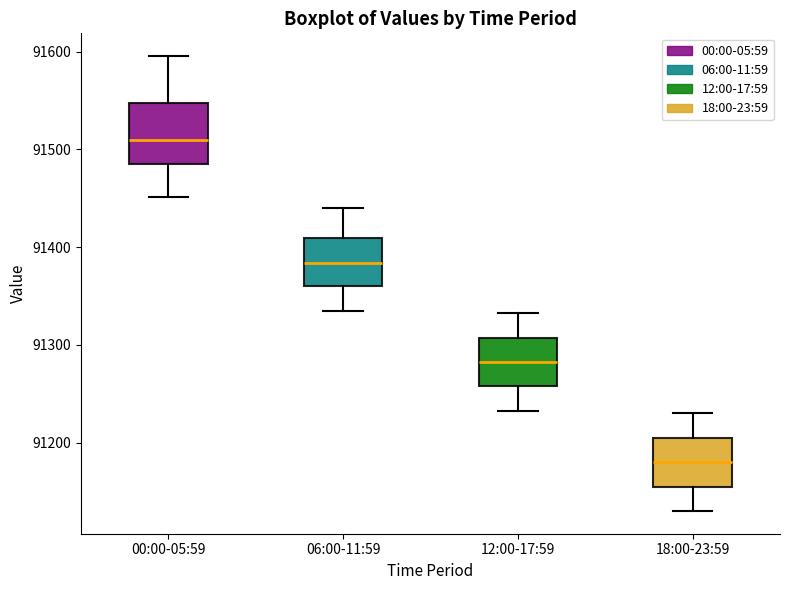

Reading left to right, transcribe this box plot: for each box, give where its median line is, the range the box spans, and where its two whiskers end, as read against the y-axis. The values are not printed on the chart, so give them approximately, as read against the axis.

00:00-05:59: median 91510, box 91490 to 91550, whiskers 91450 to 91600
06:00-11:59: median 91380, box 91360 to 91410, whiskers 91340 to 91440
12:00-17:59: median 91280, box 91260 to 91310, whiskers 91230 to 91330
18:00-23:59: median 91180, box 91160 to 91210, whiskers 91130 to 91230